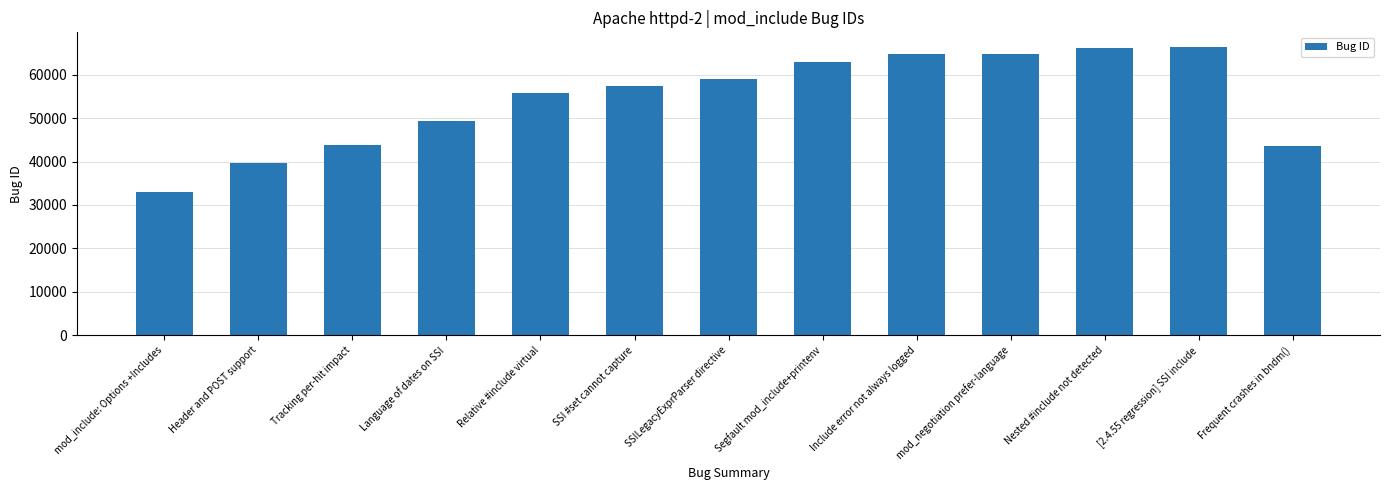

What is the change in value from Tracking per-hit impact to Language of dates on SSI?

+5498